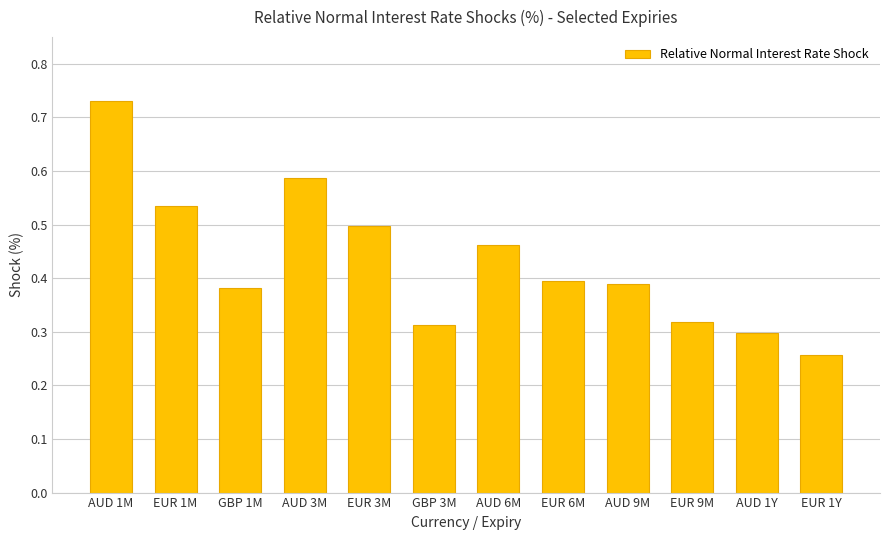

What is the difference between the values at EUR 1M and EUR 6M?

0.1